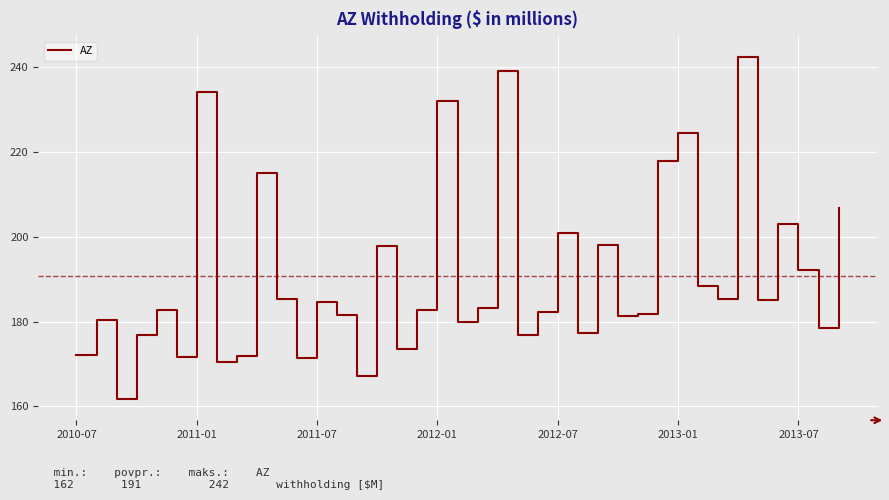

What is the difference between the maximum and minimum values?

80.5